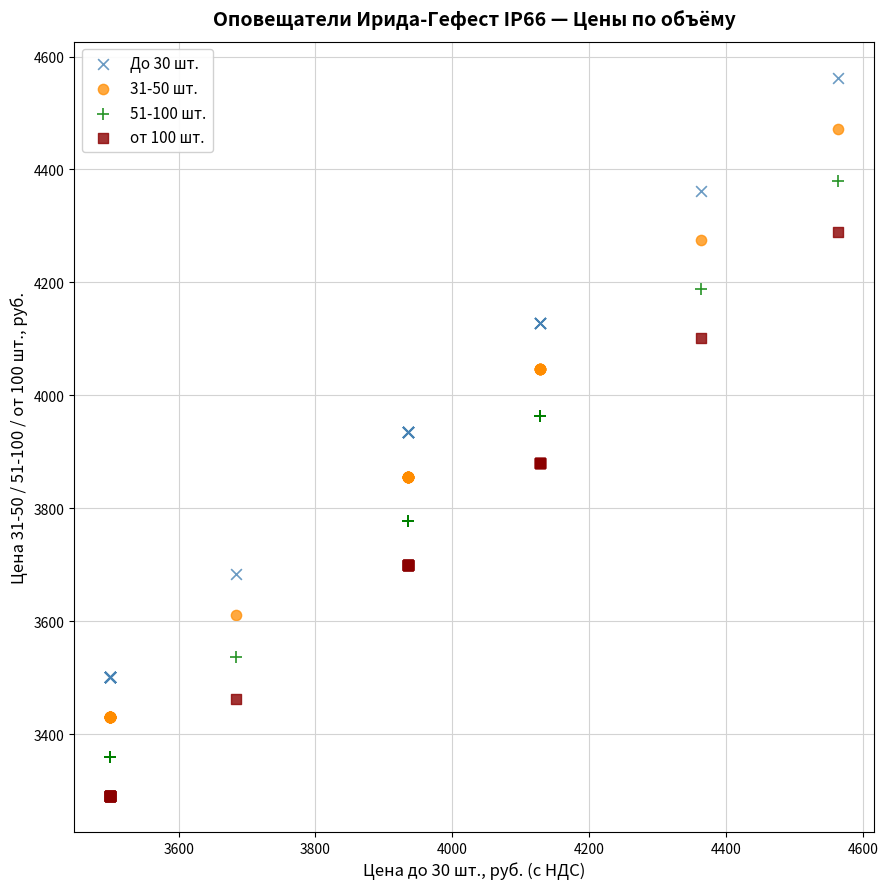

Which series reaches the maximum Y coordinate?

До 30 шт.